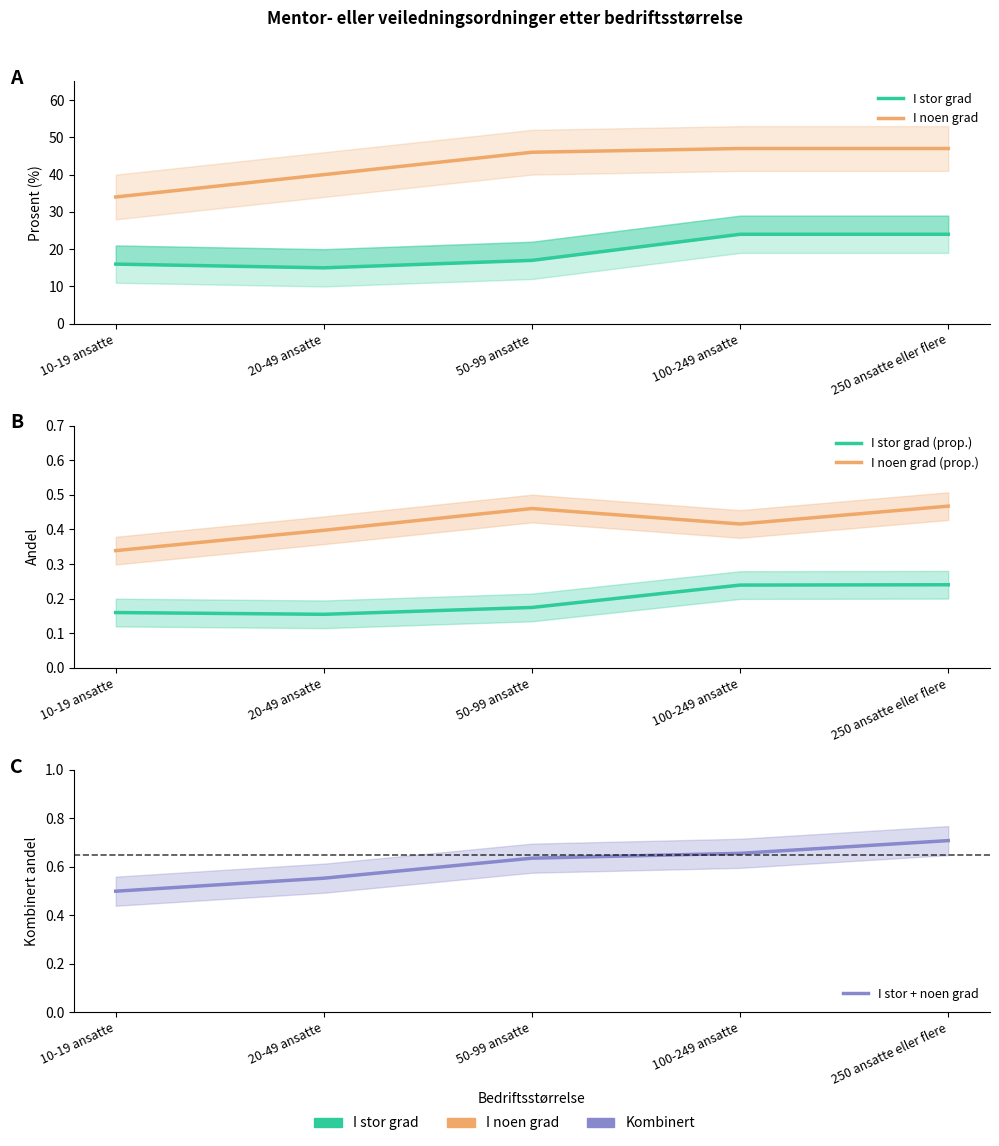

Is this an area chart (filled region under the line)?

No